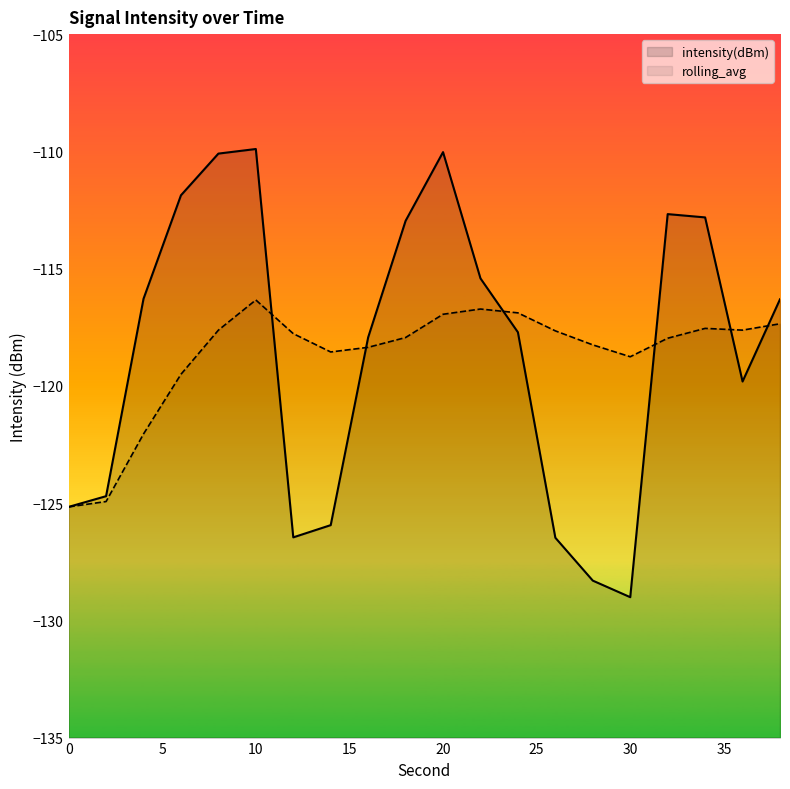

The rolling_avg series shows -117.4 at 38. True or false?

True